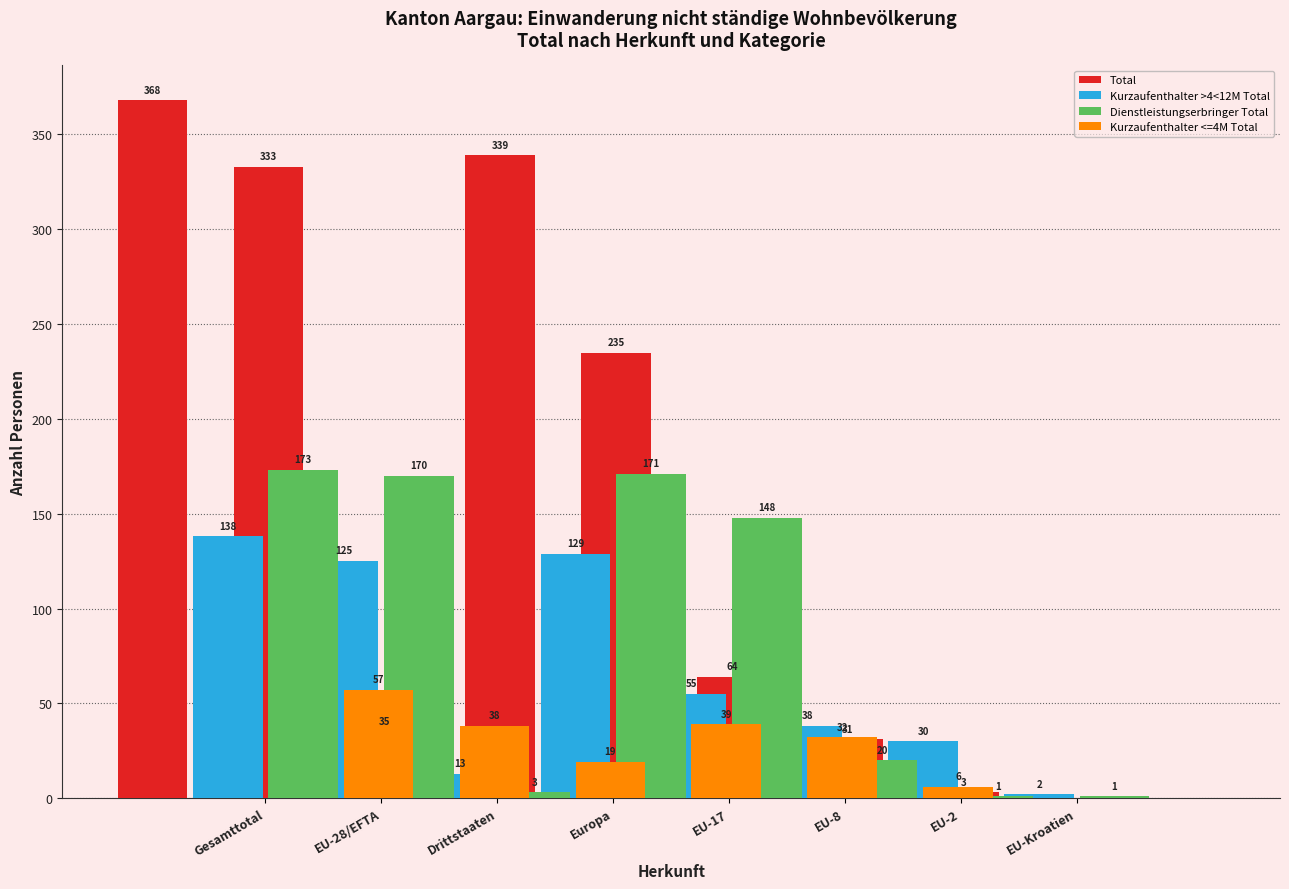

How many distinct data groups are displayed?

4